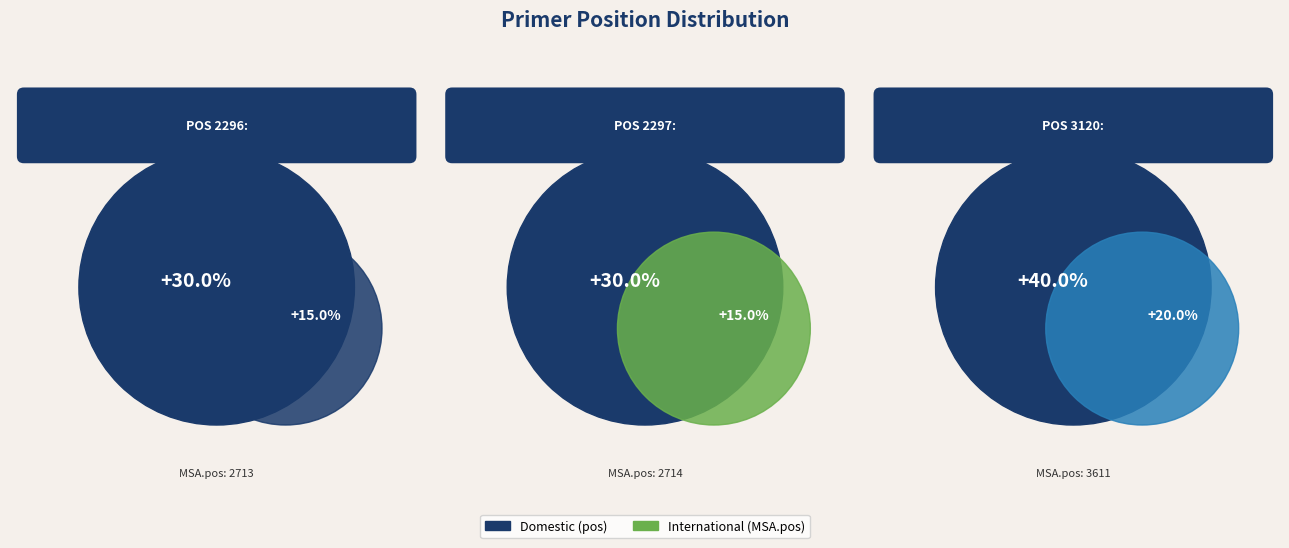

What is the smallest slice in the pie chart?

2296